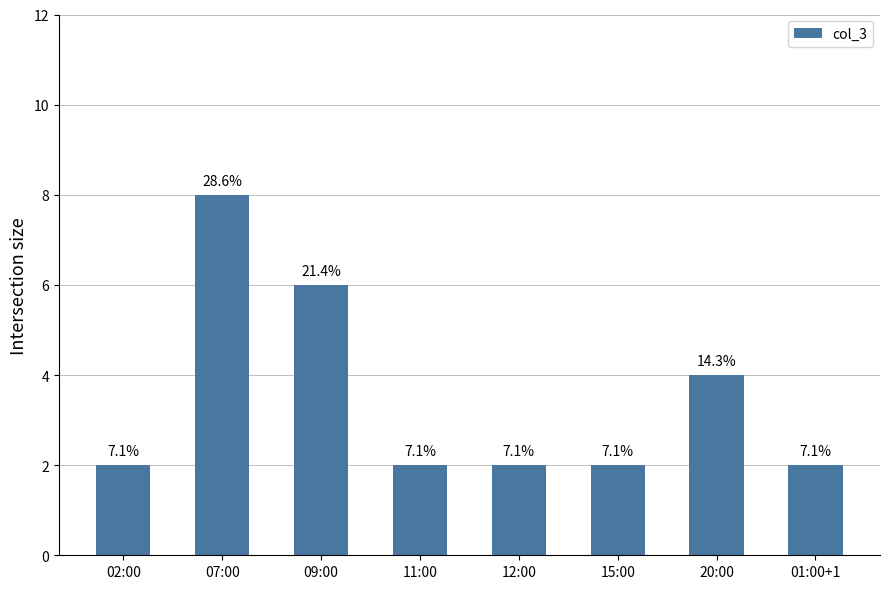

Rank the categories by value from lowest to highest.

02:00, 11:00, 12:00, 15:00, 01:00+1, 20:00, 09:00, 07:00